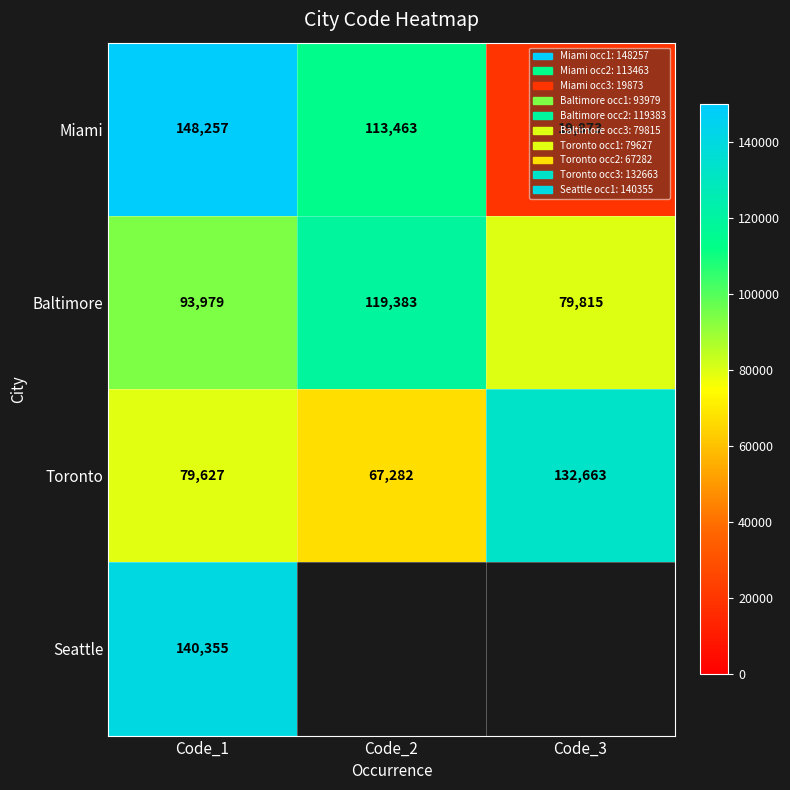

At which label does Toronto reach its minimum?

Code_2